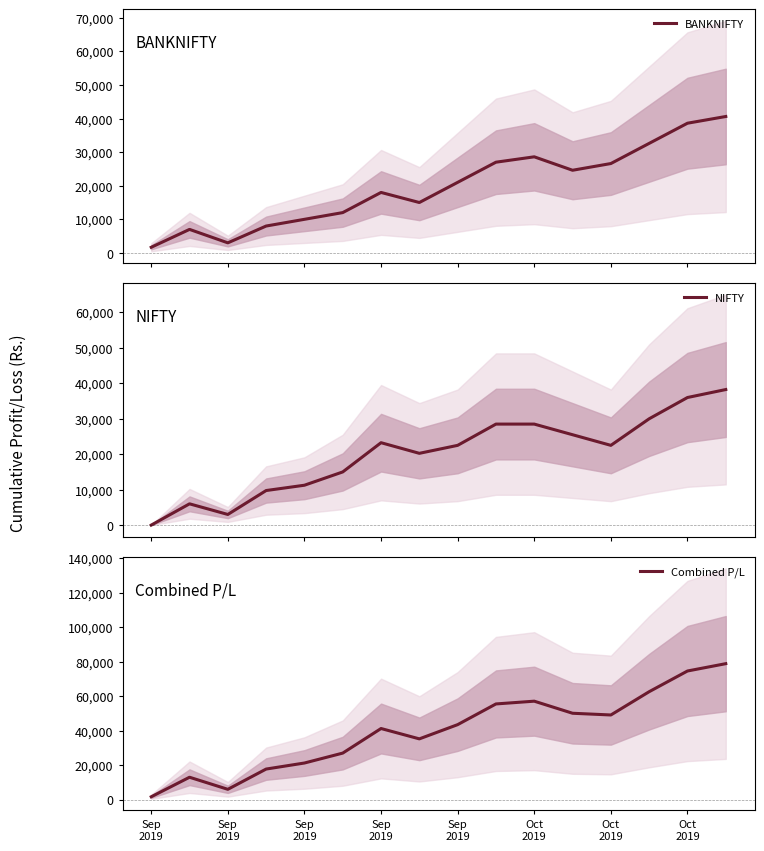

In BANKNIFTY, how many points are lower than both neighbors (excluding endpoints)?

3